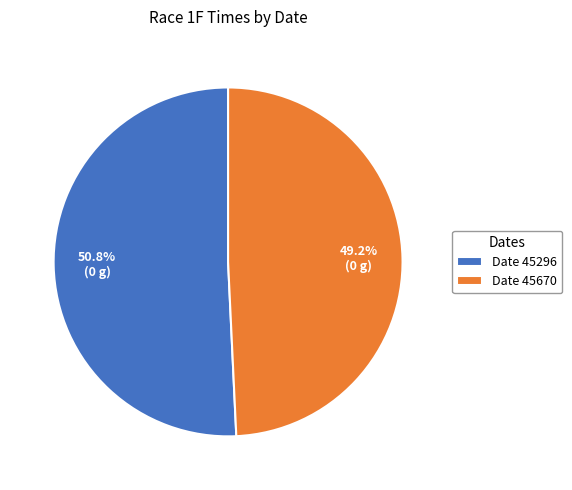

Which has a higher value, Date 45296 or Date 45670?

Date 45296